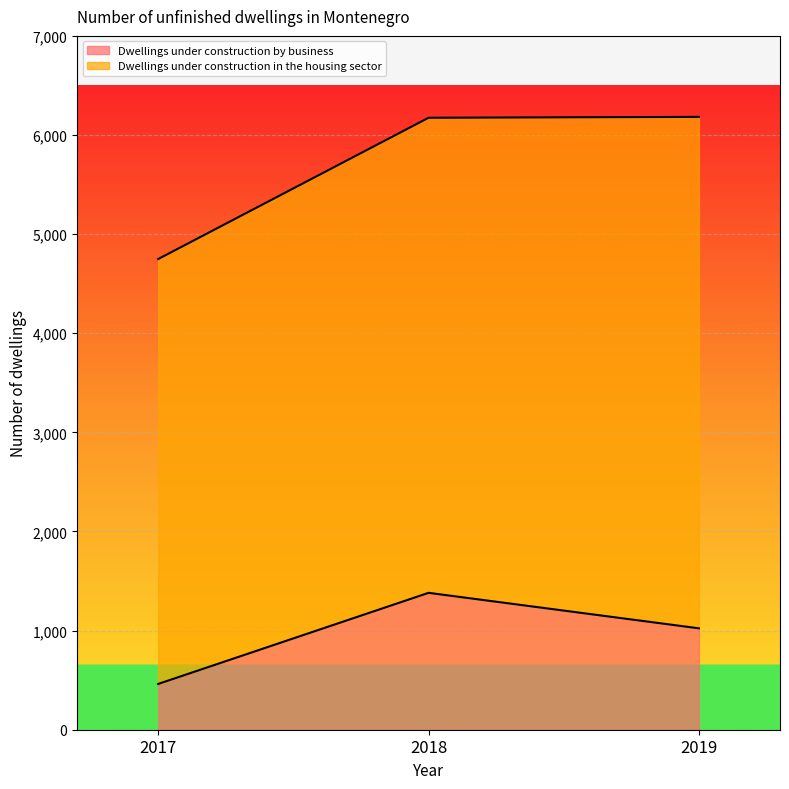

What is the ratio of the value at 2019 to the value at 2018?

0.7